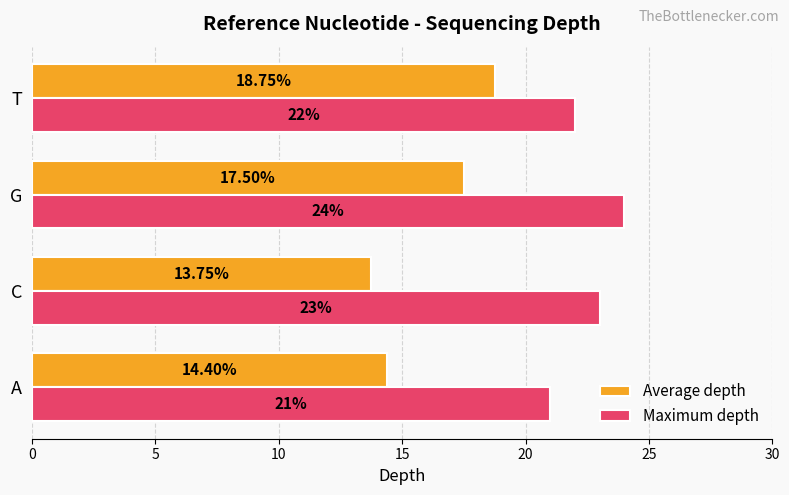

Rank the categories by Maximum depth value from lowest to highest.

A, T, C, G